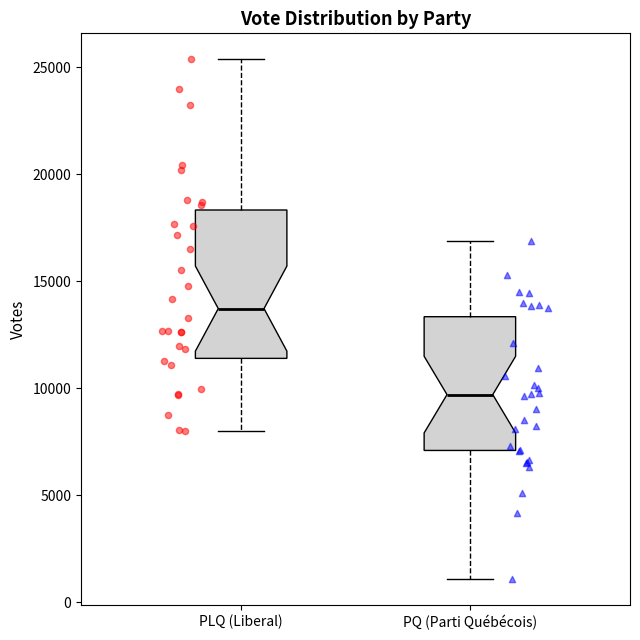

Which box's median line is the highest?

PLQ (Liberal)